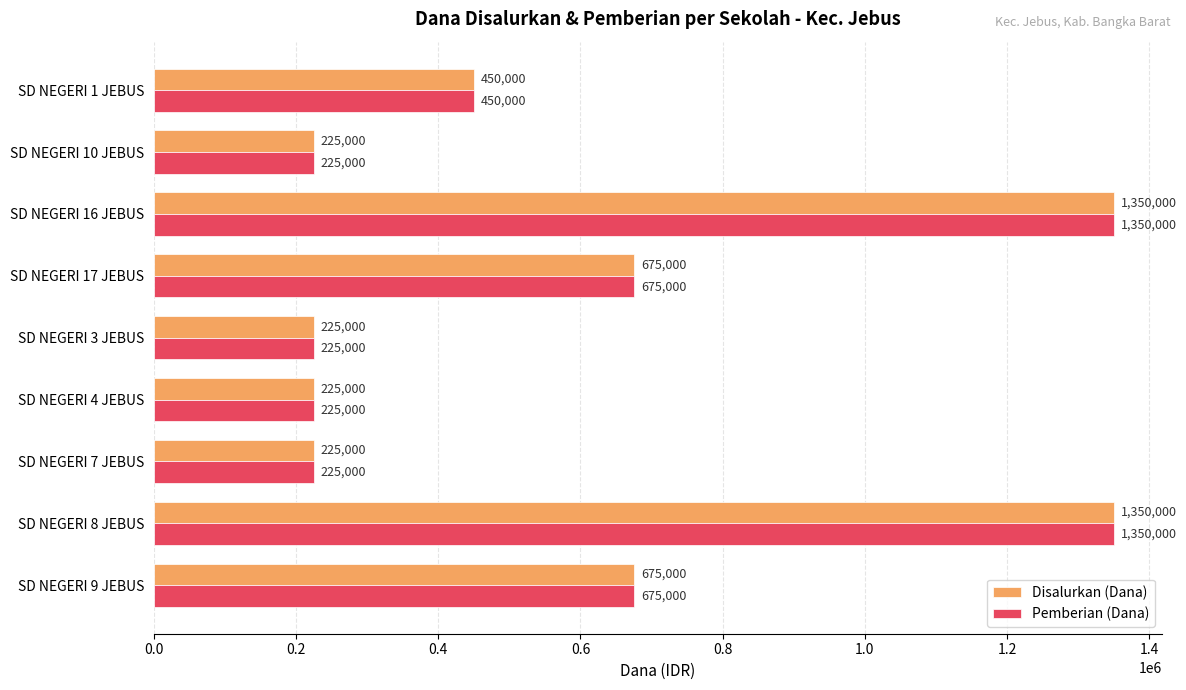

True or false: Pemberian (Dana) has a value of 676638 at SD NEGERI 16 JEBUS.

False